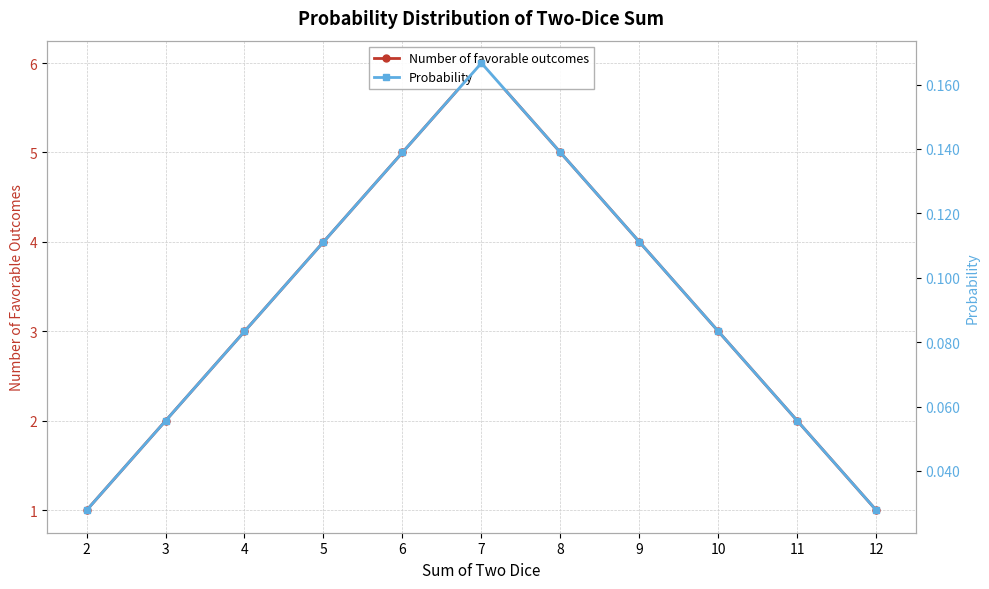

Rank the categories by Probability value from highest to lowest.

7, 6, 8, 5, 9, 4, 10, 3, 11, 2, 12